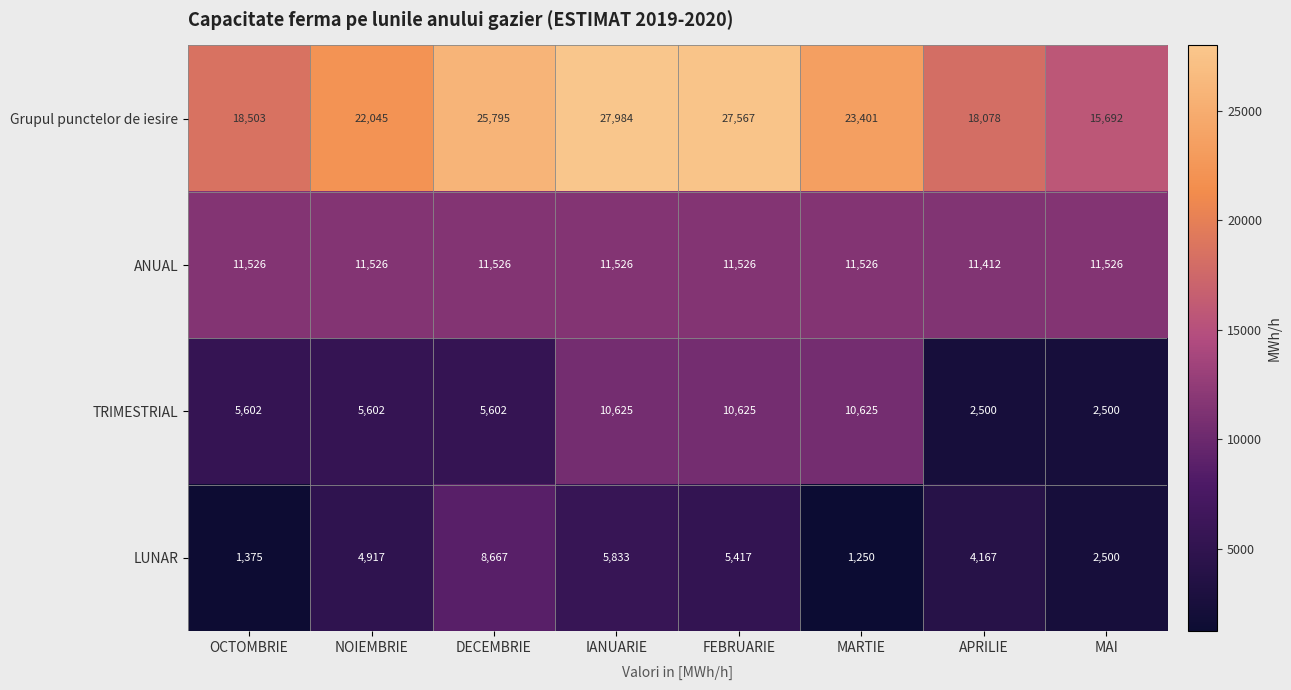

Which series has the largest total across all categories?

Grupul punctelor de iesire